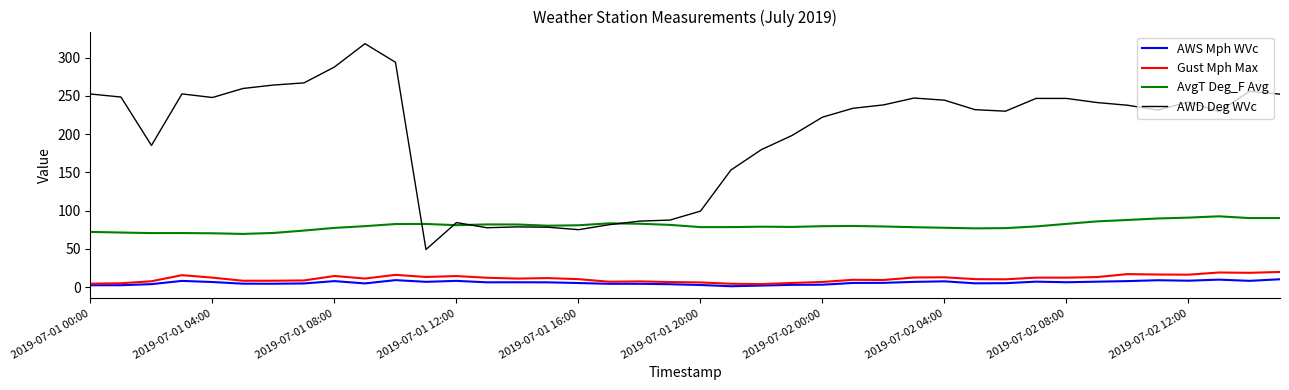

True or false: AvgT Deg_F Avg has more than 2 interior local peaks.

True